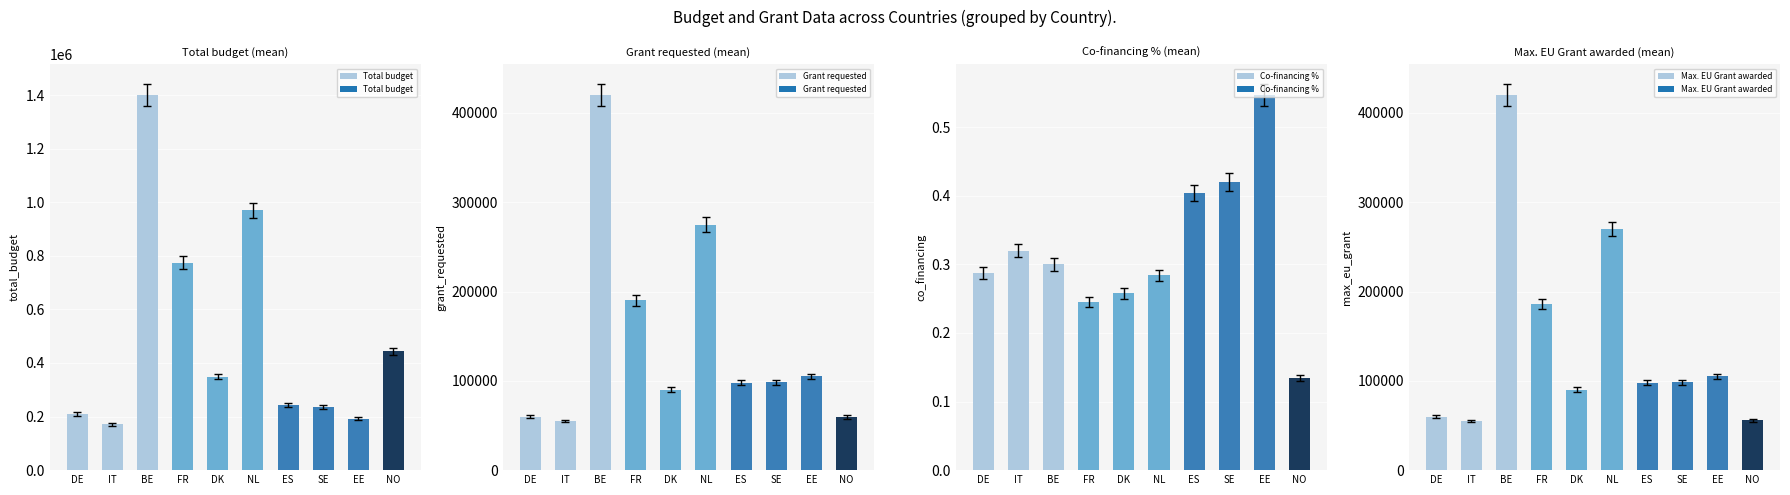

Reading left to right, transcribe all the data shown in this chart.

Total budget: 209000.0	171670.0	1400000.0	774790.3	349354.0	969476.7	242518.0	234492.0	192000.0	443881.1
Grant requested: 60000.0	55000.0	420000.0	190000.0	90000.0	275000.0	98000.0	98375.0	105000.0	59500.0
Co-financing %: 0.3	0.3	0.3	0.2	0.3	0.3	0.4	0.4	0.5	0.1
Max. EU Grant awarded: 60000.0	55000.0	420000.0	186057.2	90000.0	269880.0	98000.0	98375.0	105000.0	56022.9